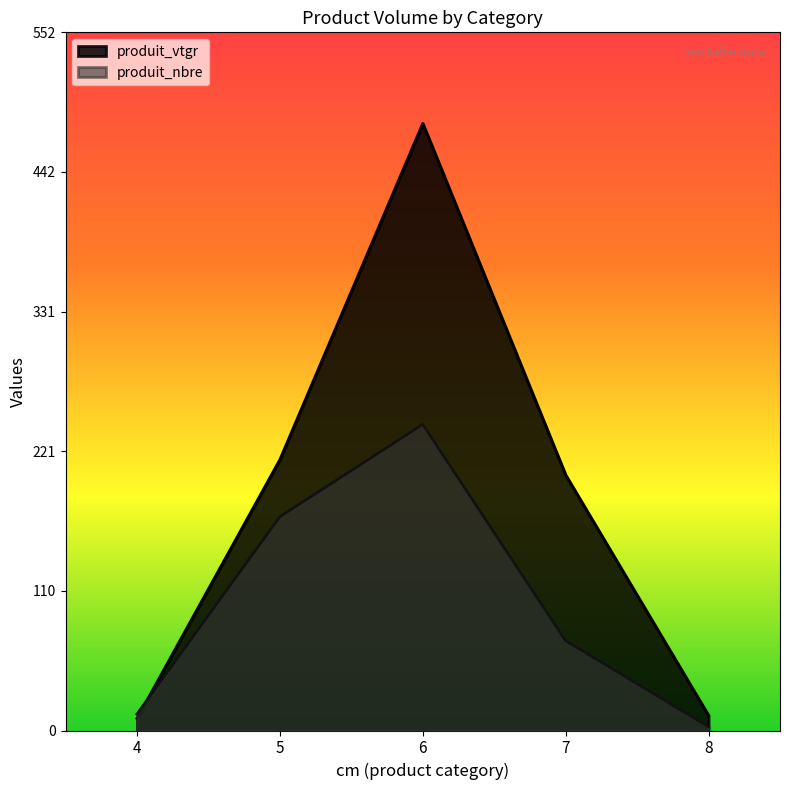

What is the difference between the maximum and minimum values in the produit_vtgr series?

470.5